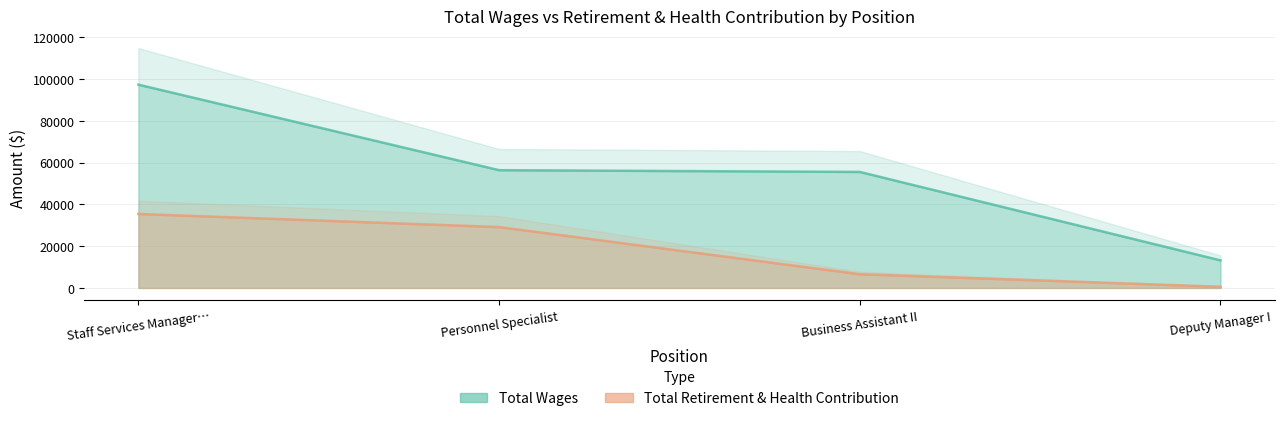

What are all the series names shown in the legend?

Total Wages, Total Retirement & Health Contribution